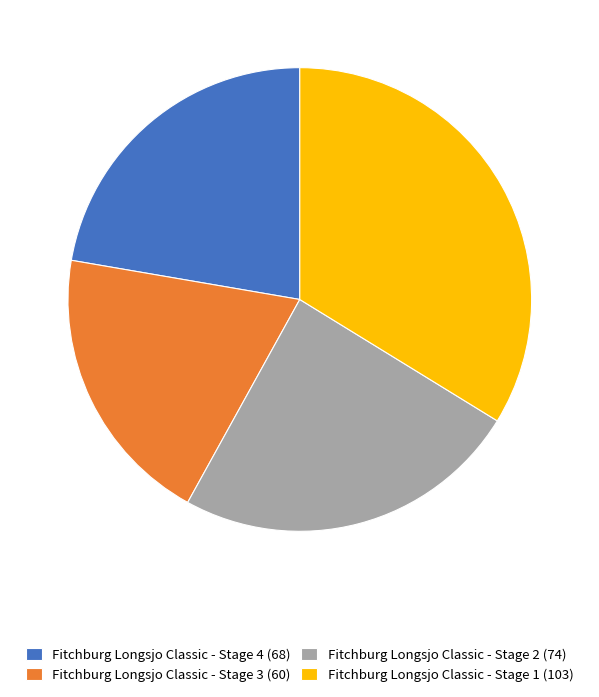

Is the sum of Fitchburg Longsjo Classic - Stage 1 and Fitchburg Longsjo Classic - Stage 4 greater than half?

Yes